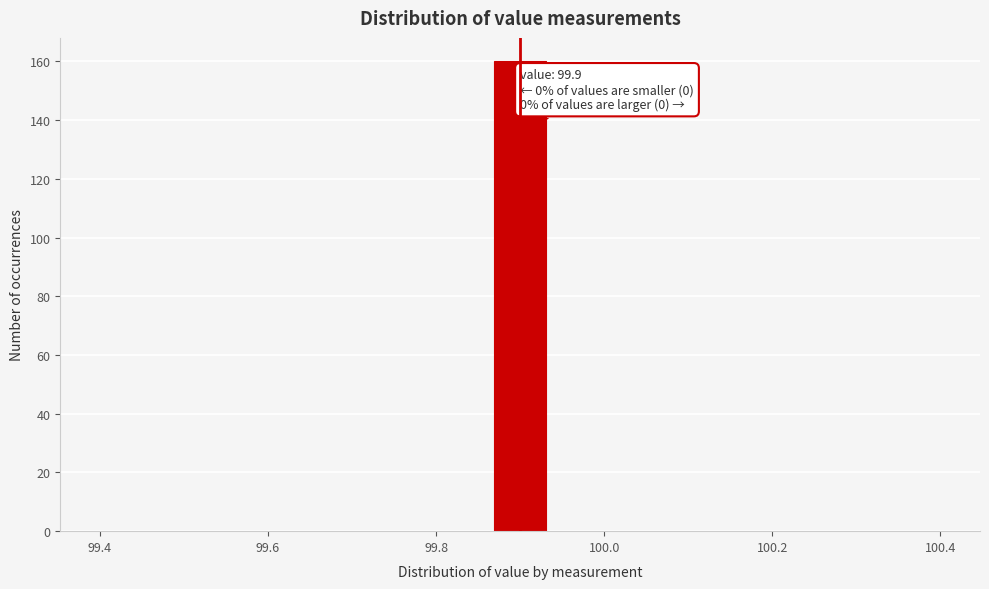

Around what value on the x-axis is the tallest bar? Give the approximate position of its centre, as read against the axis.

99.90